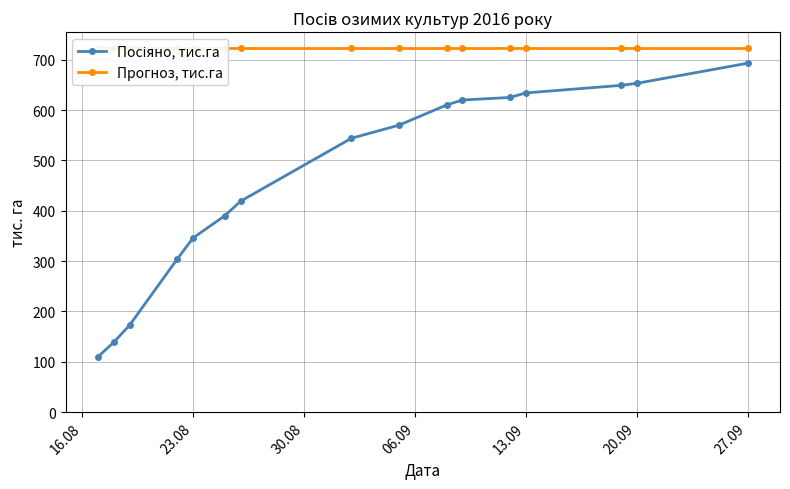

What is the label of the 16th point from the right?

16.08